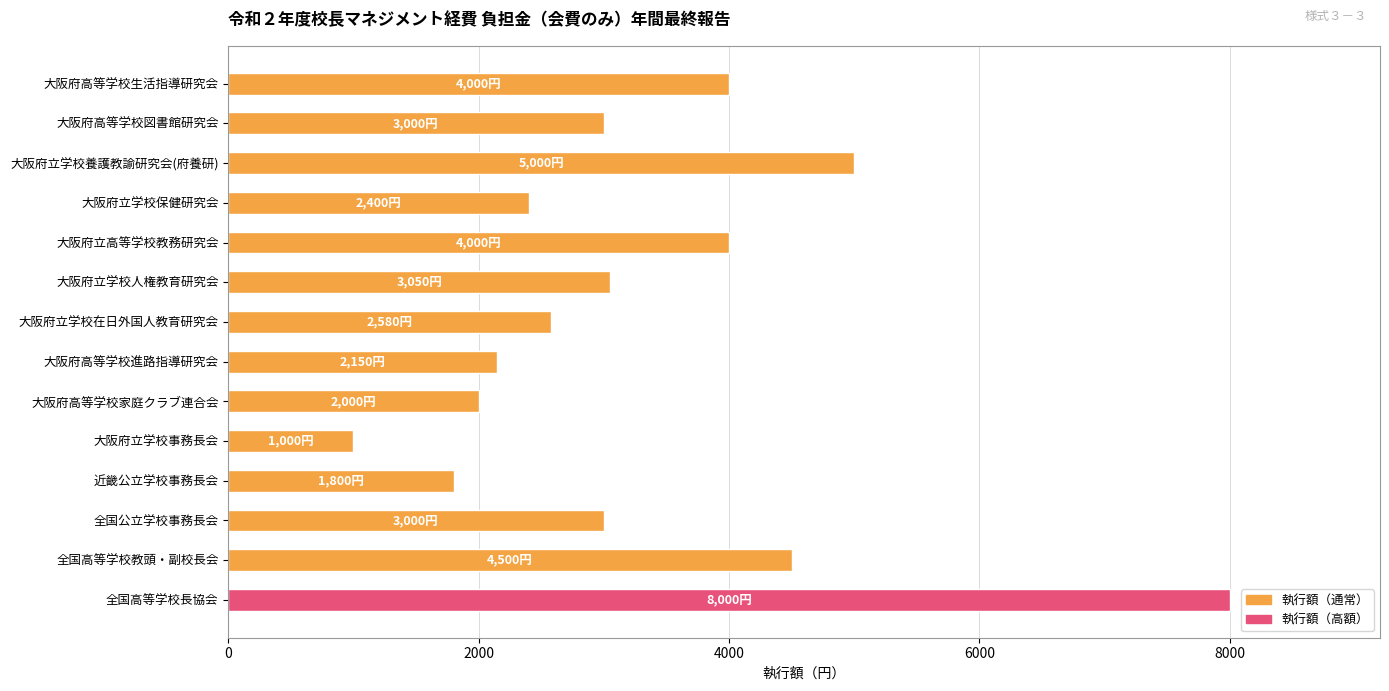

Reading bottom to top, extract all data points from this chart.

8000	4500	3000	1800	1000	2000	2150	2580	3050	4000	2400	5000	3000	4000